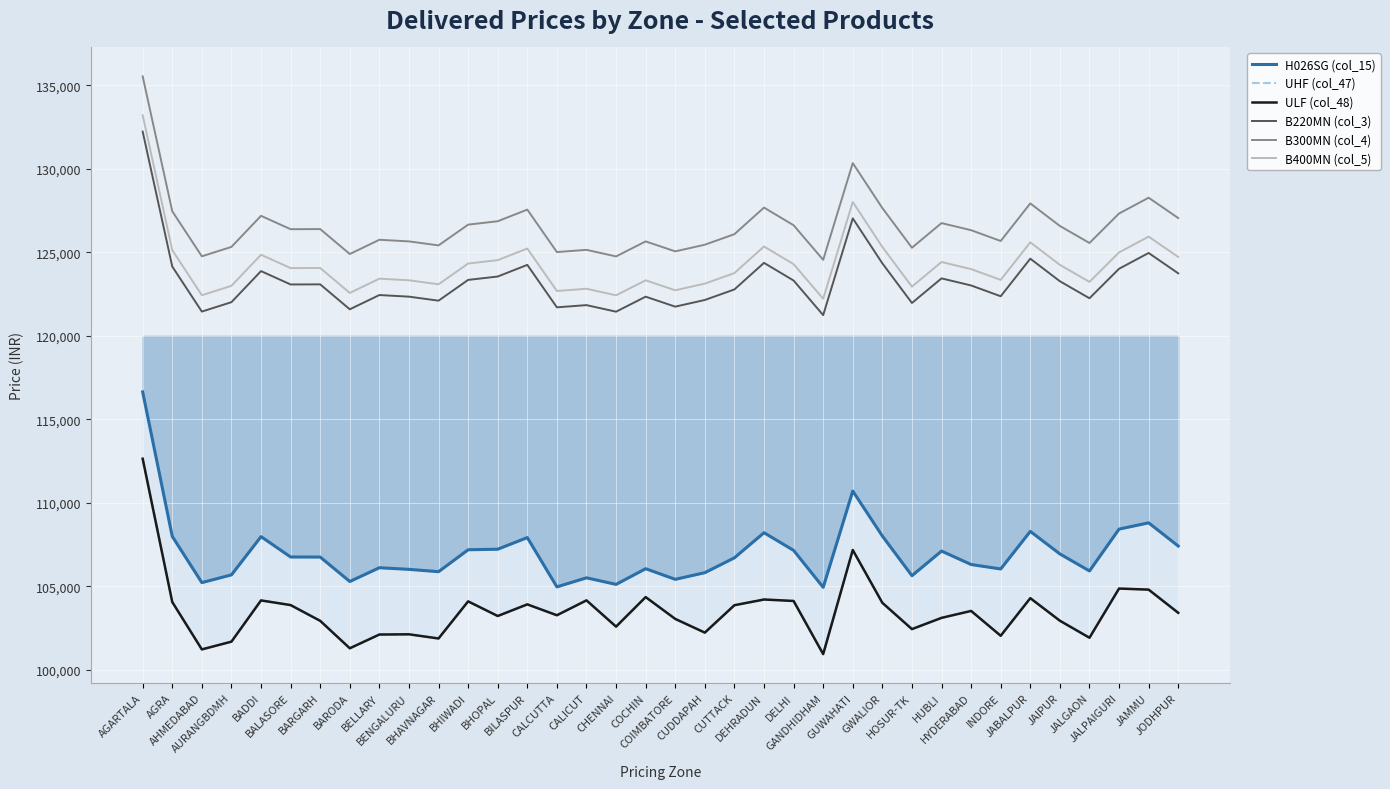

What is the total value across all series at CUTTACK?

687092